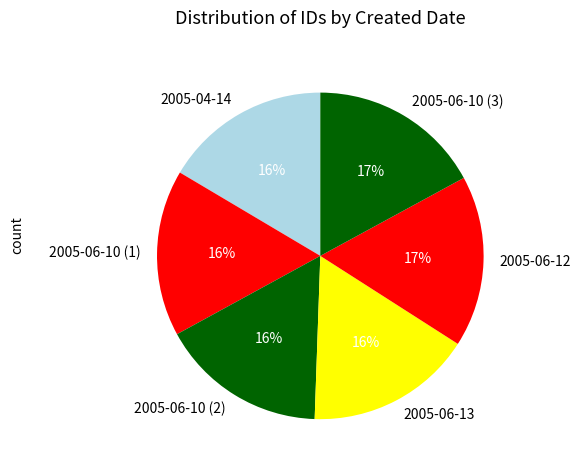

True or false: 2005-06-10 (1) accounts for 16% of the total.

True